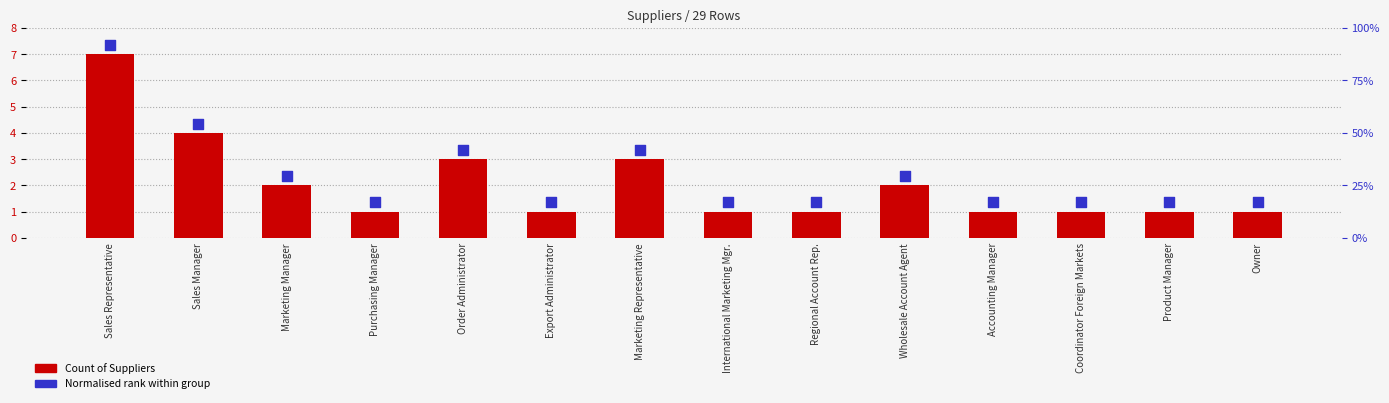

At which category is the sum across all series the highest?

Sales Representative